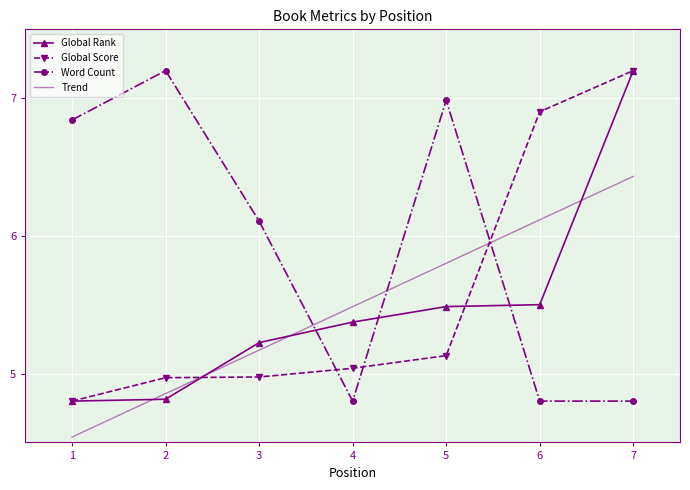

What is the average value of the Word Count series?

5.9